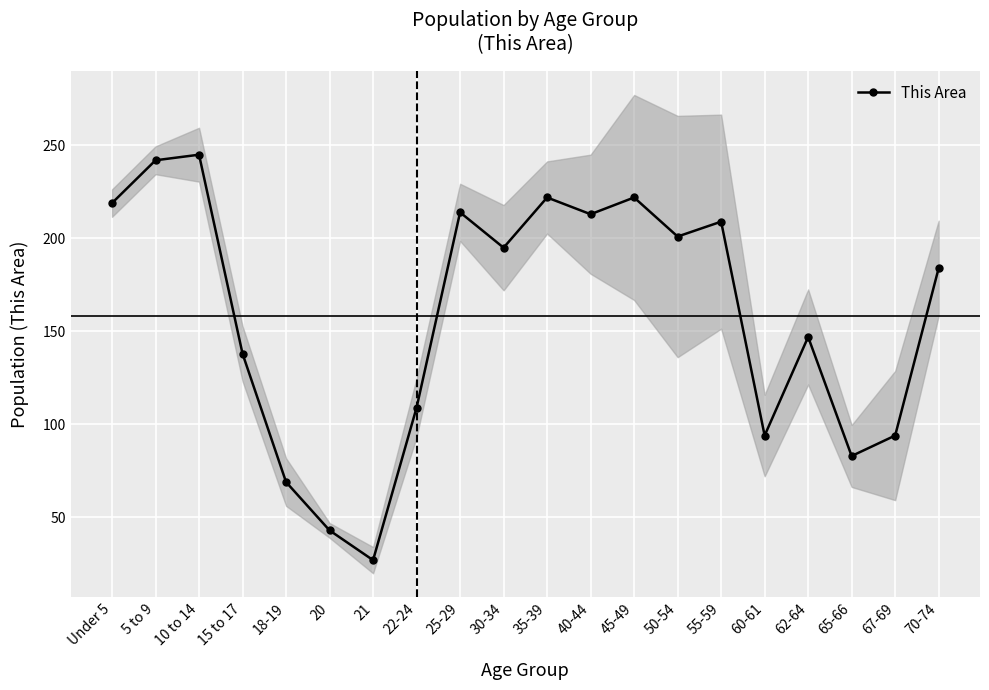

How many points are higher than both their immediate neighbors (excluding endpoints)?

6